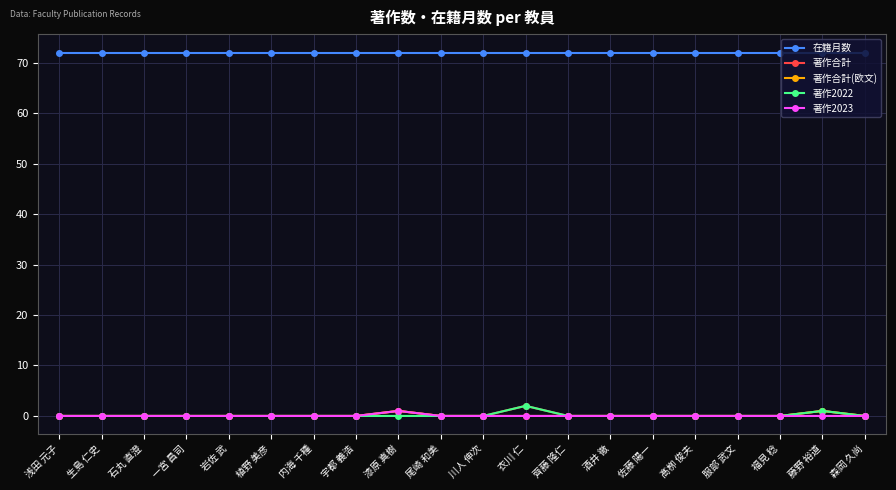

True or false: 在籍月数 and 著作合計(欧文) intersect in this chart.

False